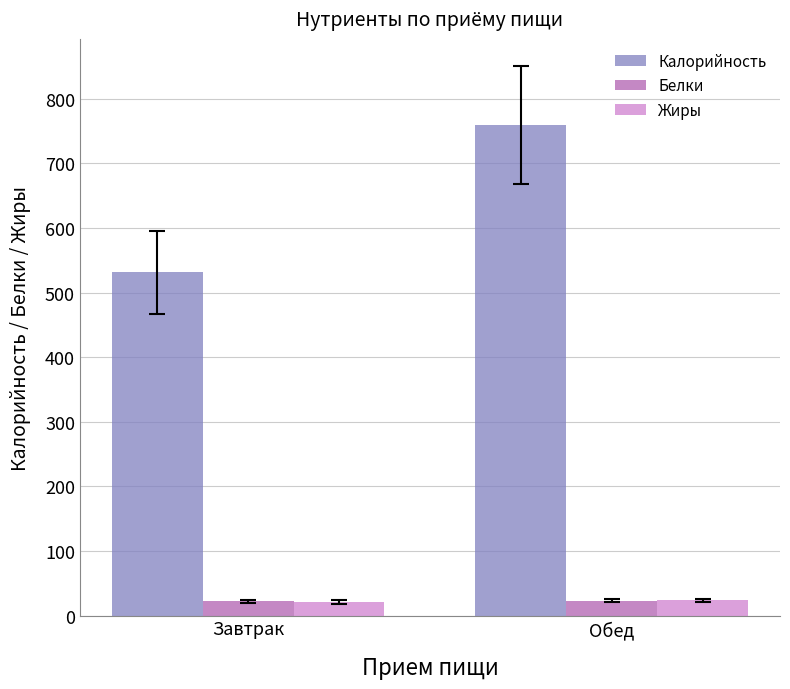

What is the label of the 1st bar from the left?

Завтрак